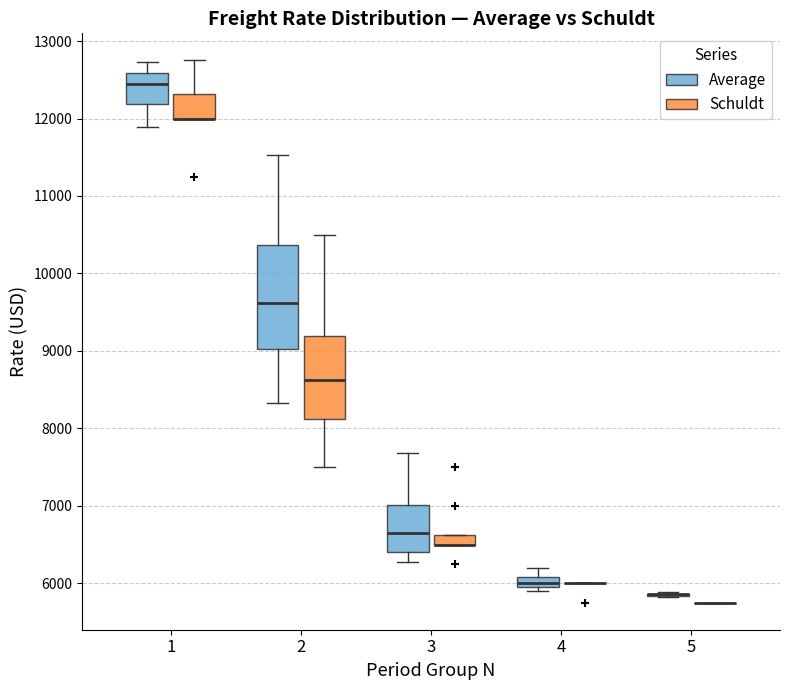

Comparing the boxes themselves (not the whiskers), which one is the tallest?

2 (Average)